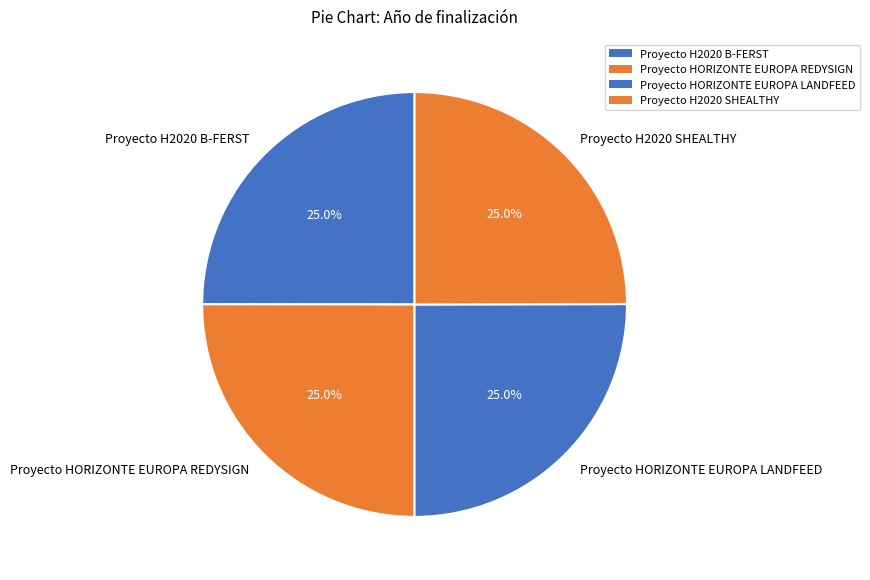

Approximately how many times larger is the value at Proyecto H2020 B-FERST compared to Proyecto HORIZONTE EUROPA REDYSIGN?

1.0